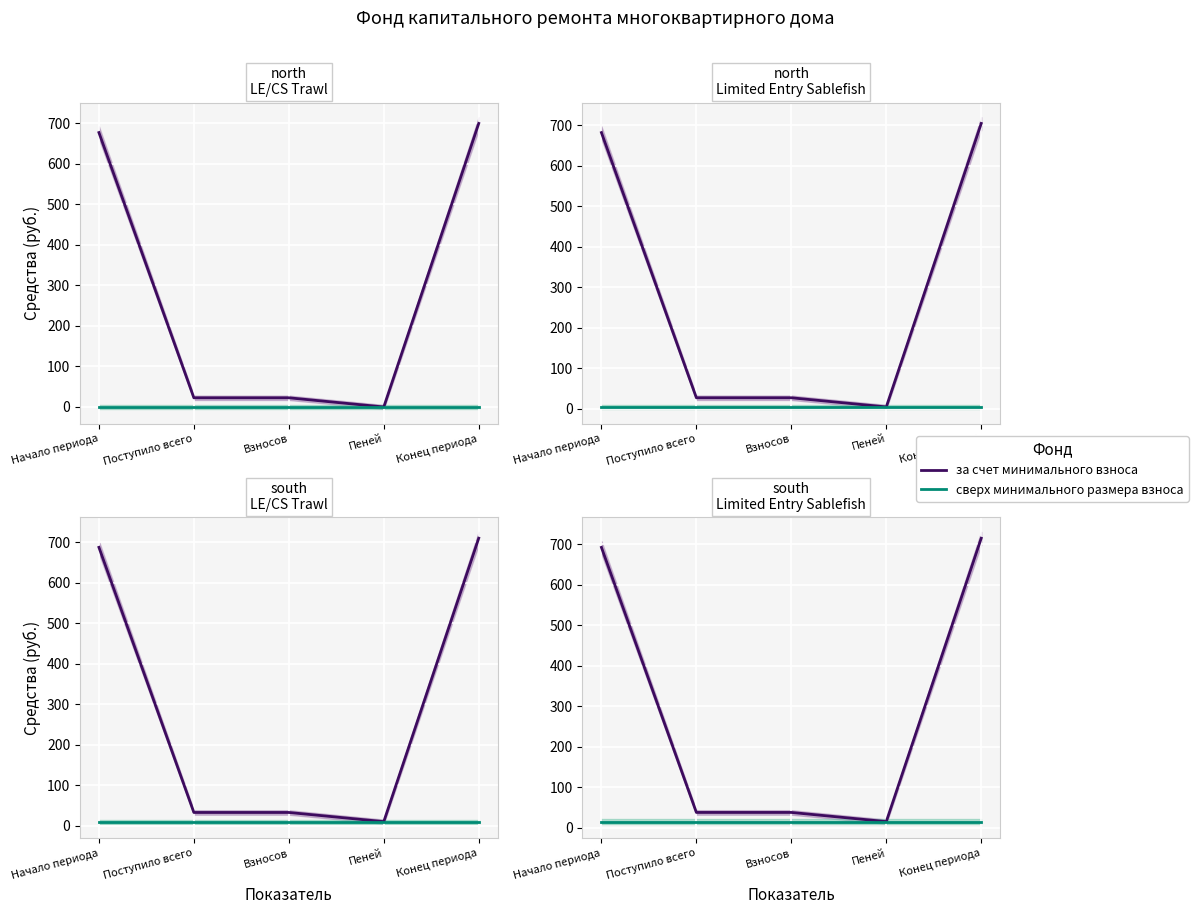

What is the label of the 2nd point from the left?

Поступило всего